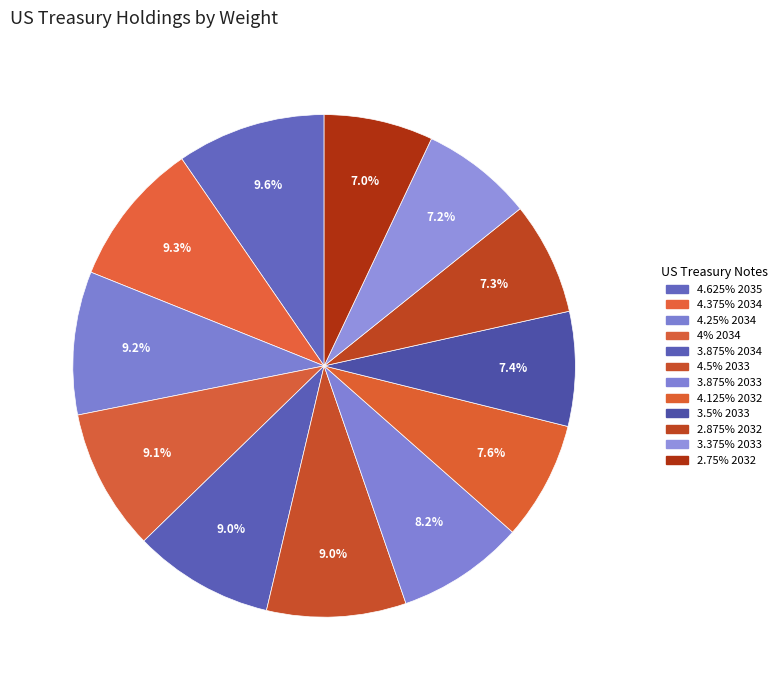

How many slices are in this pie chart?

12